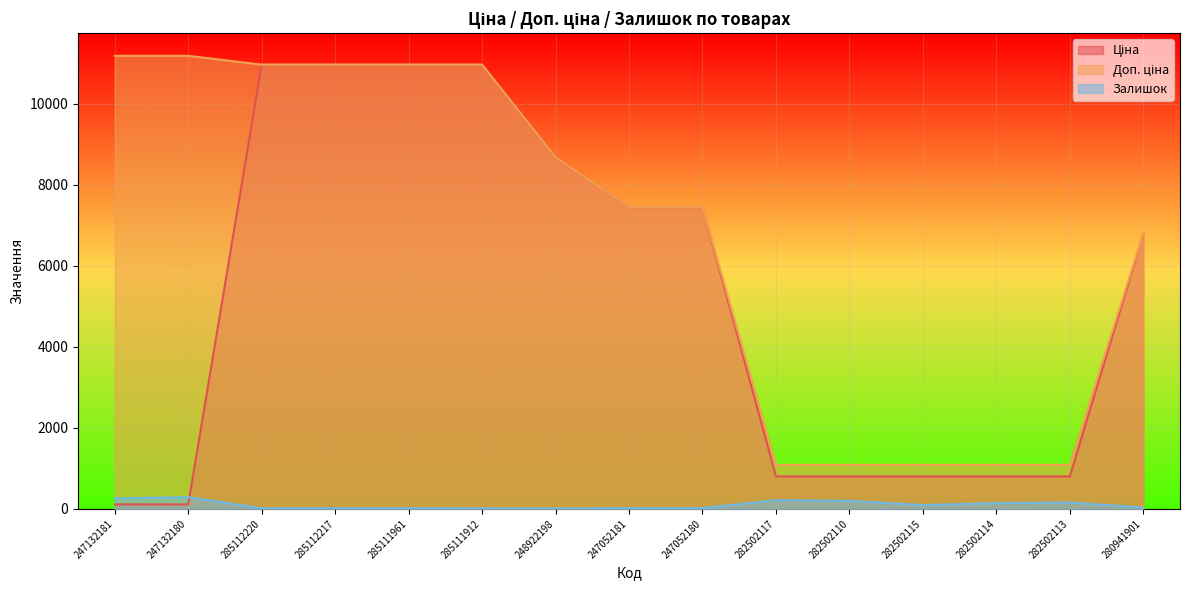

How many values in the Доп. ціна series are below 7444?

6